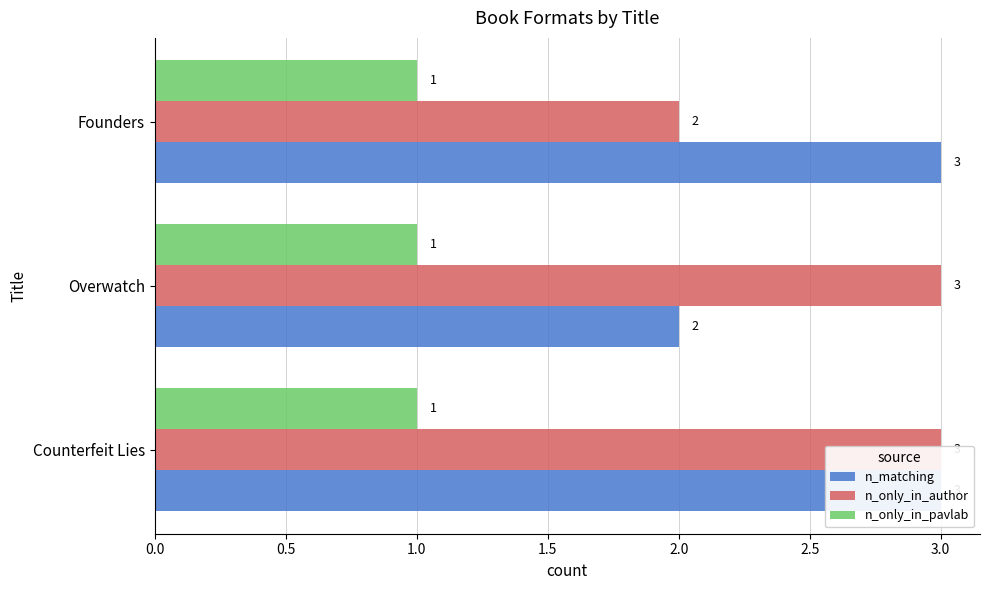

What is the maximum value shown in the chart?

3.0